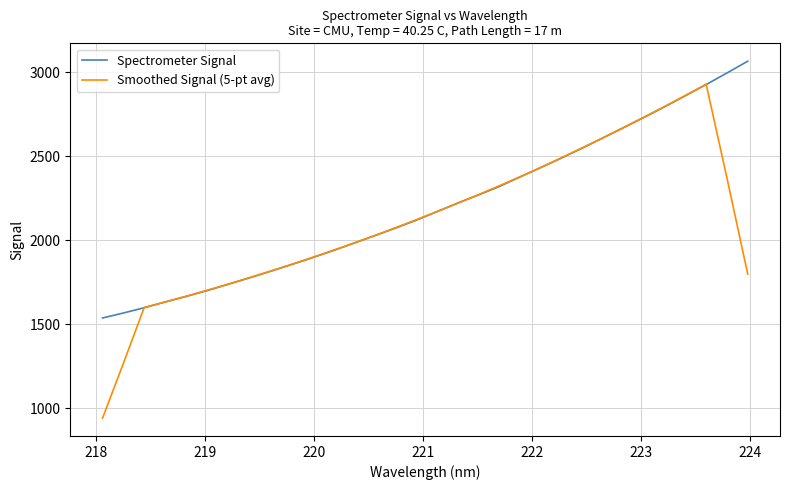

What is the smallest value displayed?

940.1